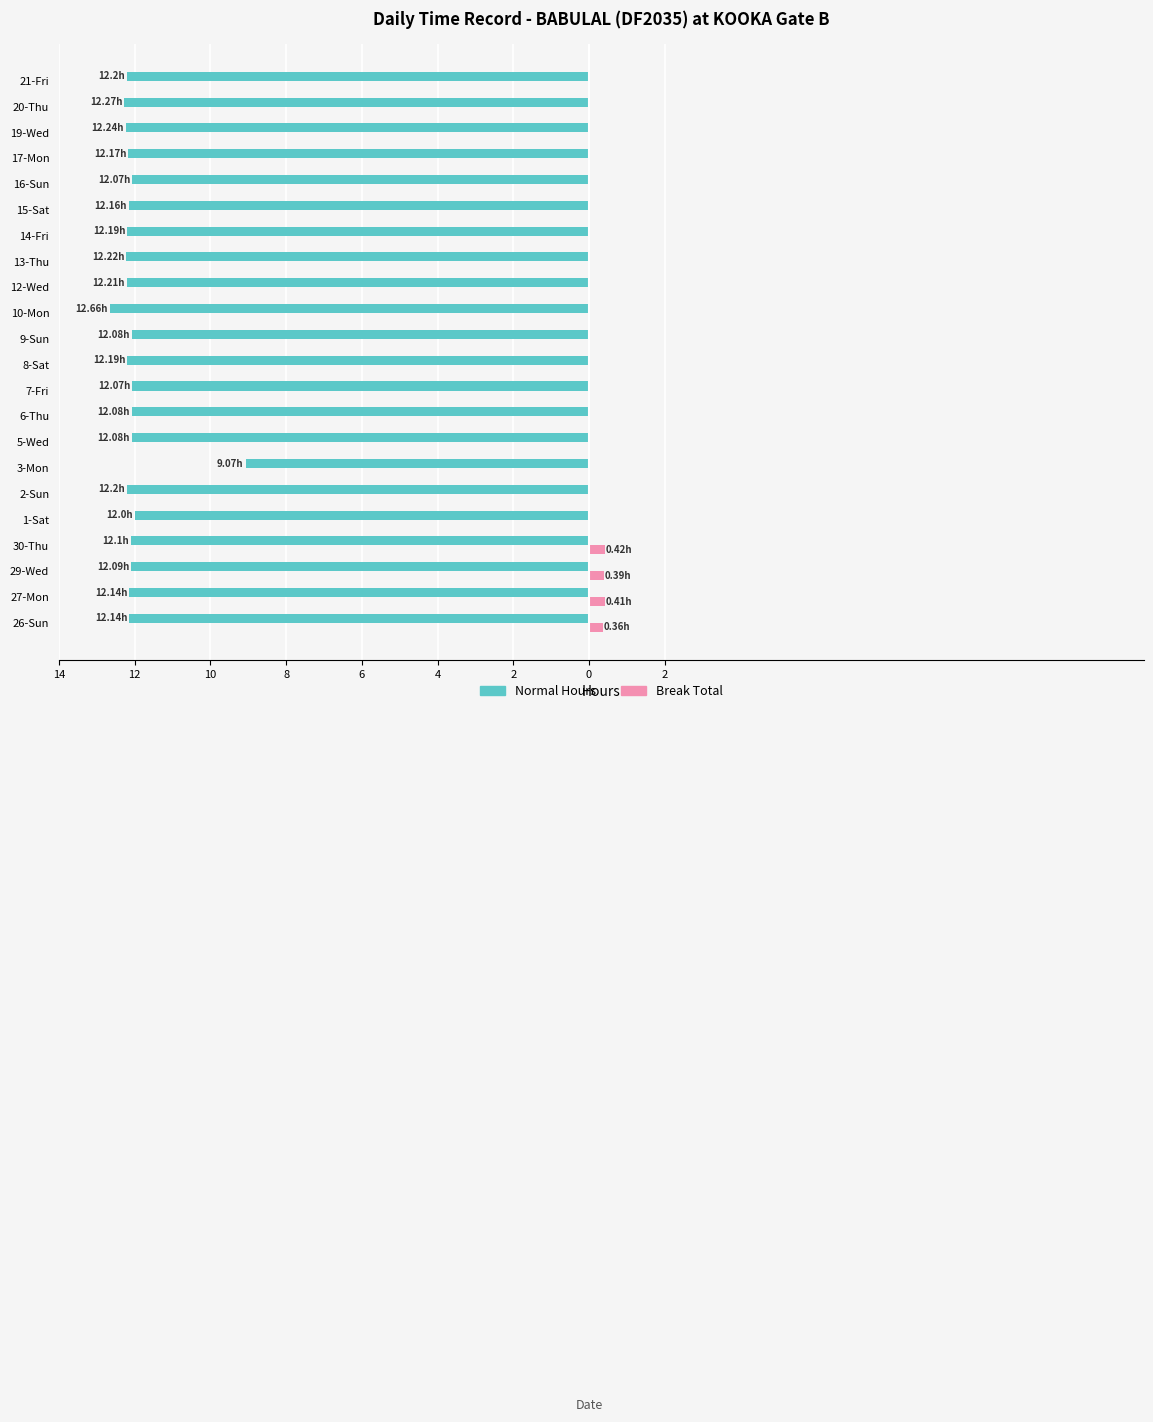

What are all the series names shown in the legend?

Normal Hours, Break Total